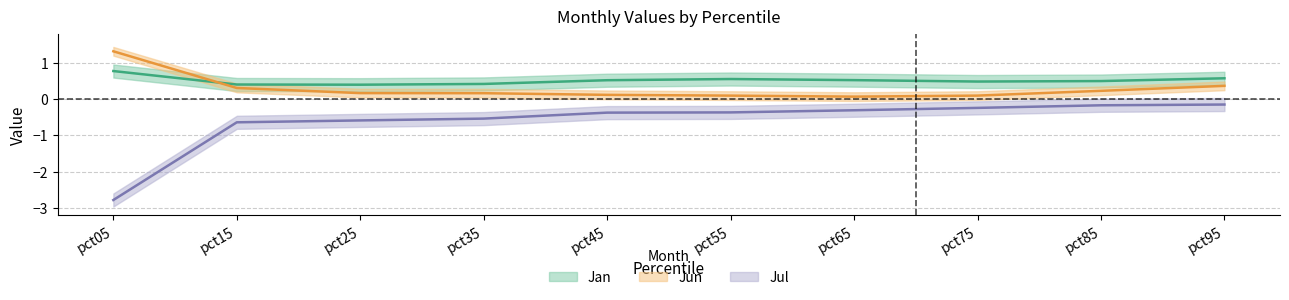

At how many categories does at least one series exceed -1?

10